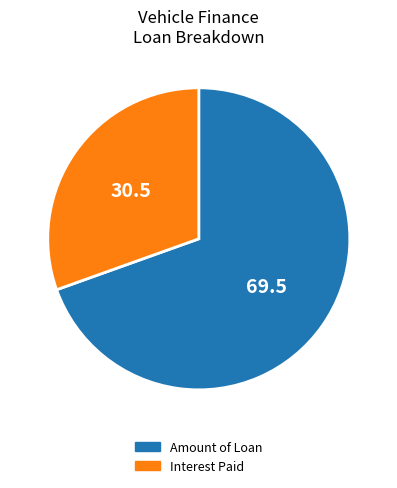

What is the ratio of the value at Amount of Loan to the value at Interest Paid?

2.3